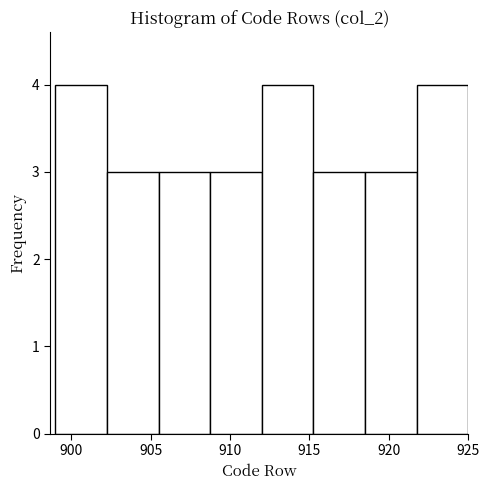

Reading left to right, list every bar in this chart as the range it spans on the x-axis followed by its height. Neither the bar edges nor the heights are printed on the chart, so give them approximately, as read against the axes.

899.00 to 902.25: 4
902.25 to 905.50: 3
905.50 to 908.75: 3
908.75 to 912.00: 3
912.00 to 915.25: 4
915.25 to 918.50: 3
918.50 to 921.75: 3
921.75 to 925.00: 4